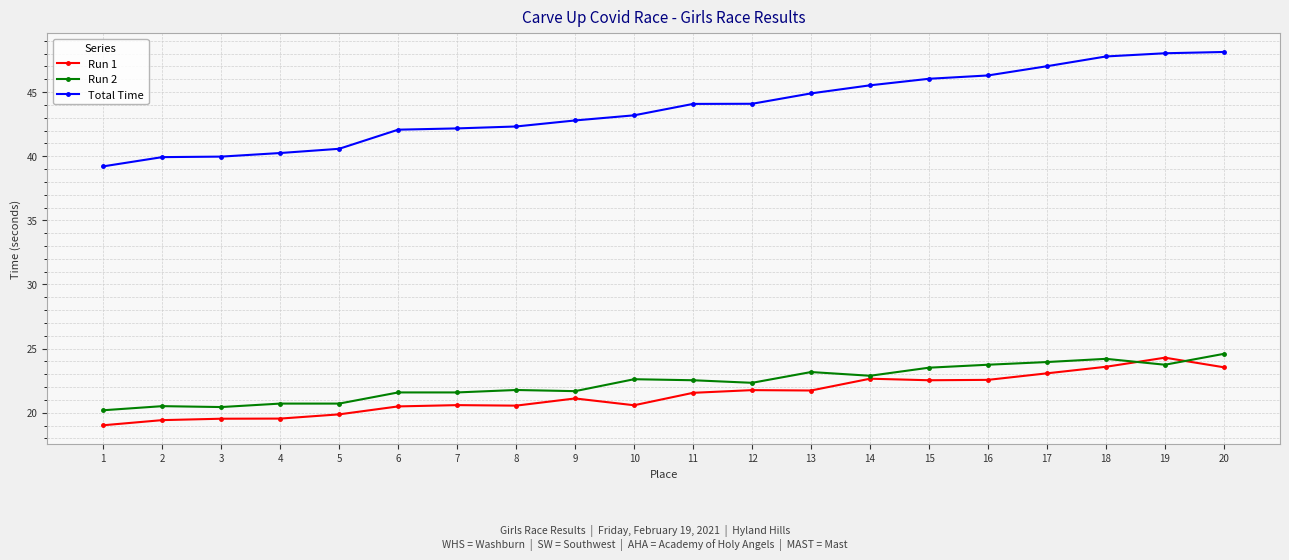

True or false: Run 2 and Run 1 intersect in this chart.

True